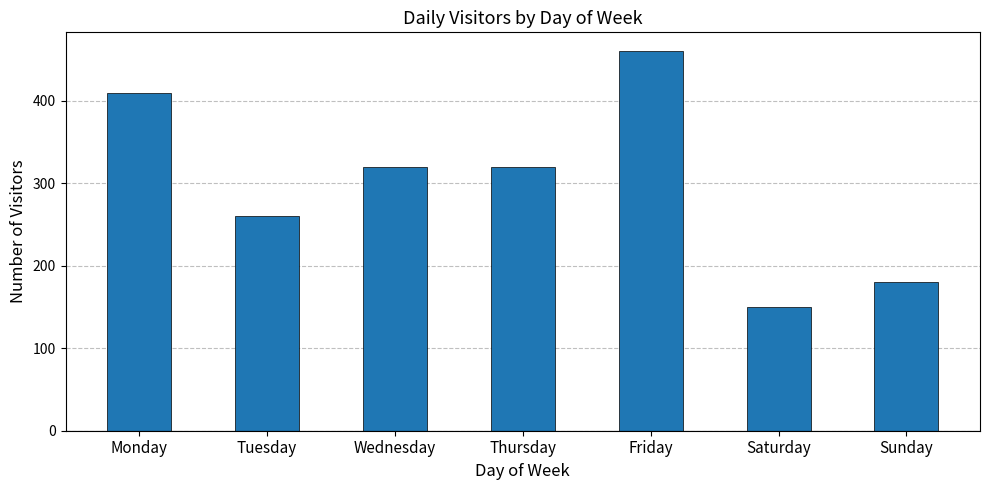

What value does the data have at Saturday, to the nearest 10?

150